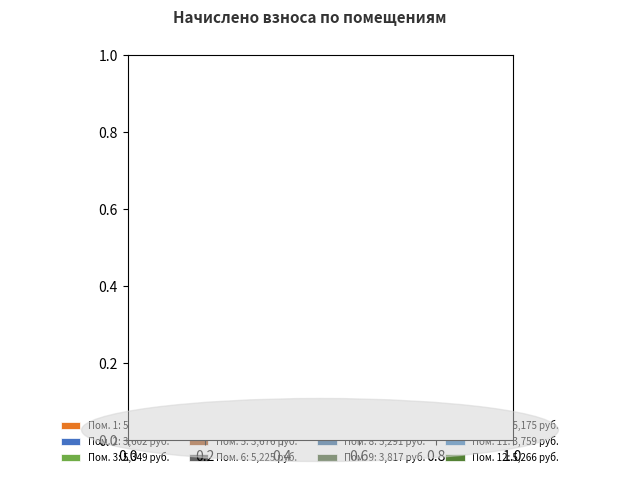

Is there any slice that represents more than half of the pie?

No